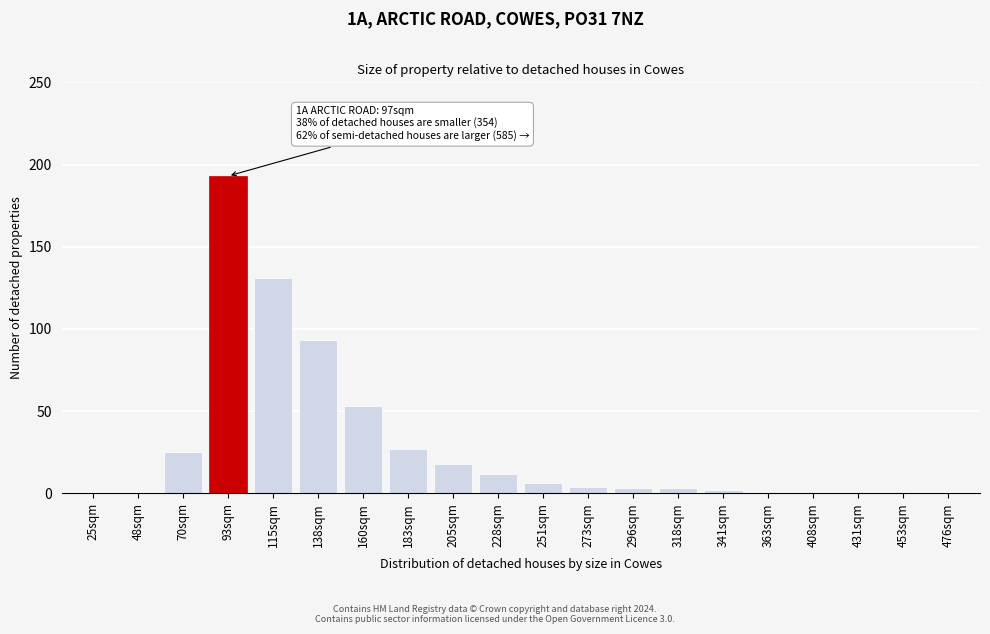

Reading left to right, list all the values displayed in this chart.

25sqm=0	48sqm=0	70sqm=25	93sqm=193	115sqm=131	138sqm=93	160sqm=53	183sqm=27	205sqm=18	228sqm=12	251sqm=6	273sqm=4	296sqm=3	318sqm=3	341sqm=2	363sqm=1	408sqm=1	431sqm=1	453sqm=1	476sqm=0